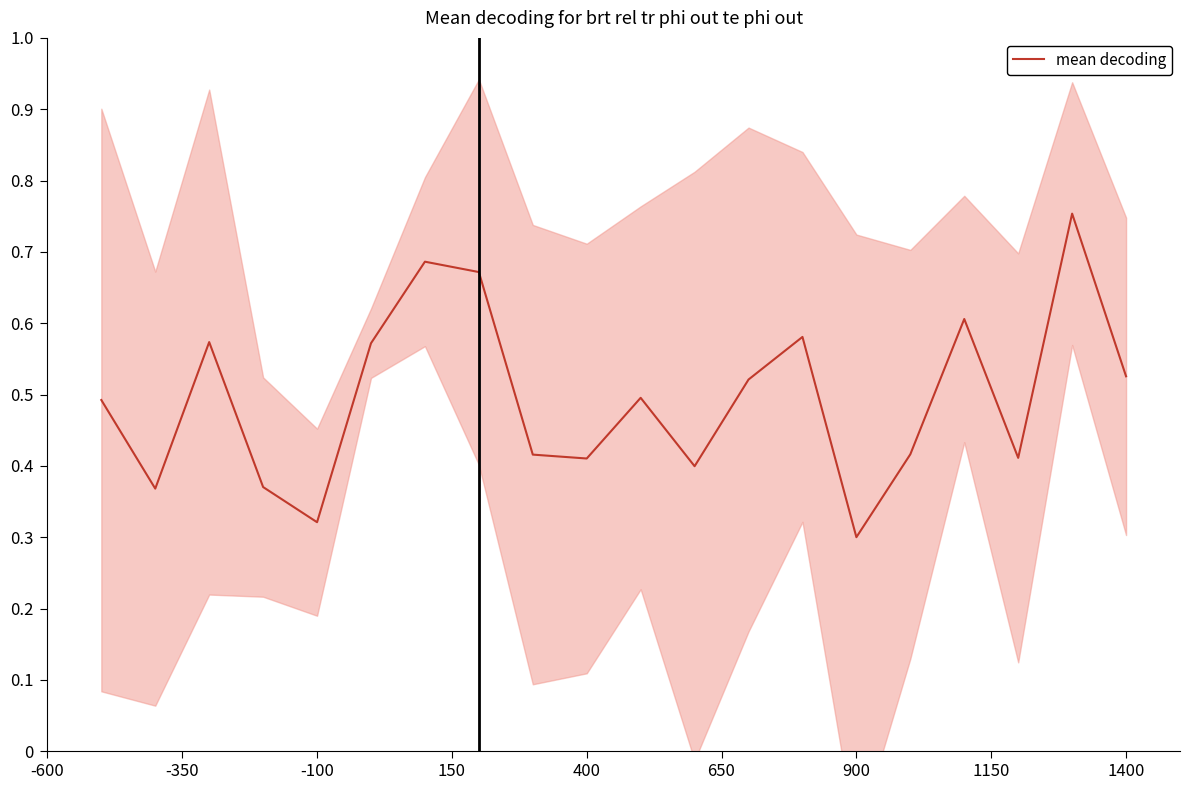

True or false: there are more than 0 points higher than both neighbors.

True